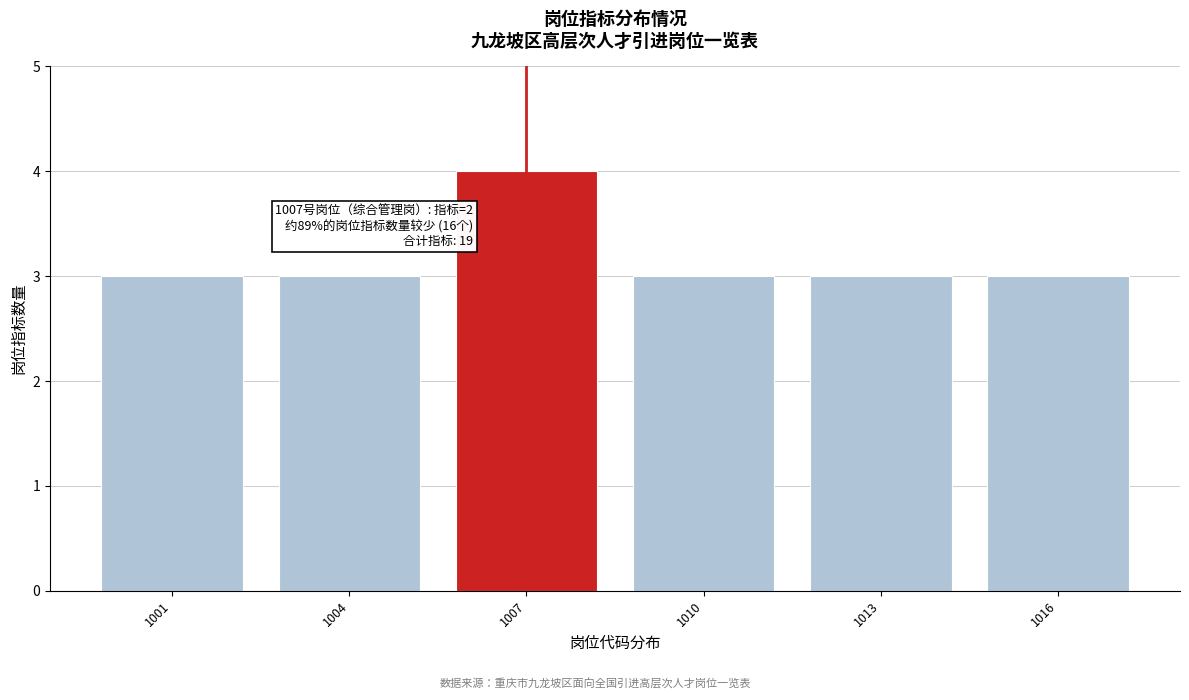

Reading right to left, what are all the values shown in this chart?

1016=3	1013=3	1010=3	1007=4	1004=3	1001=3